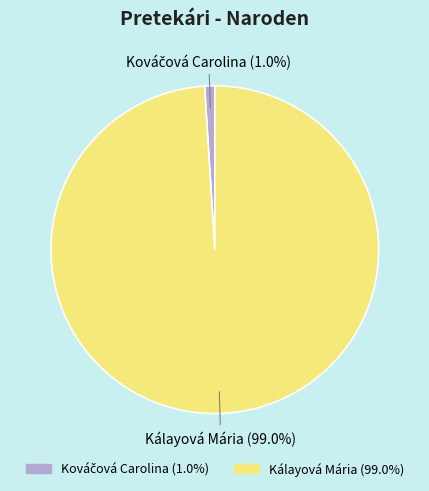

What is the largest slice in the pie chart?

Kálayová Mária